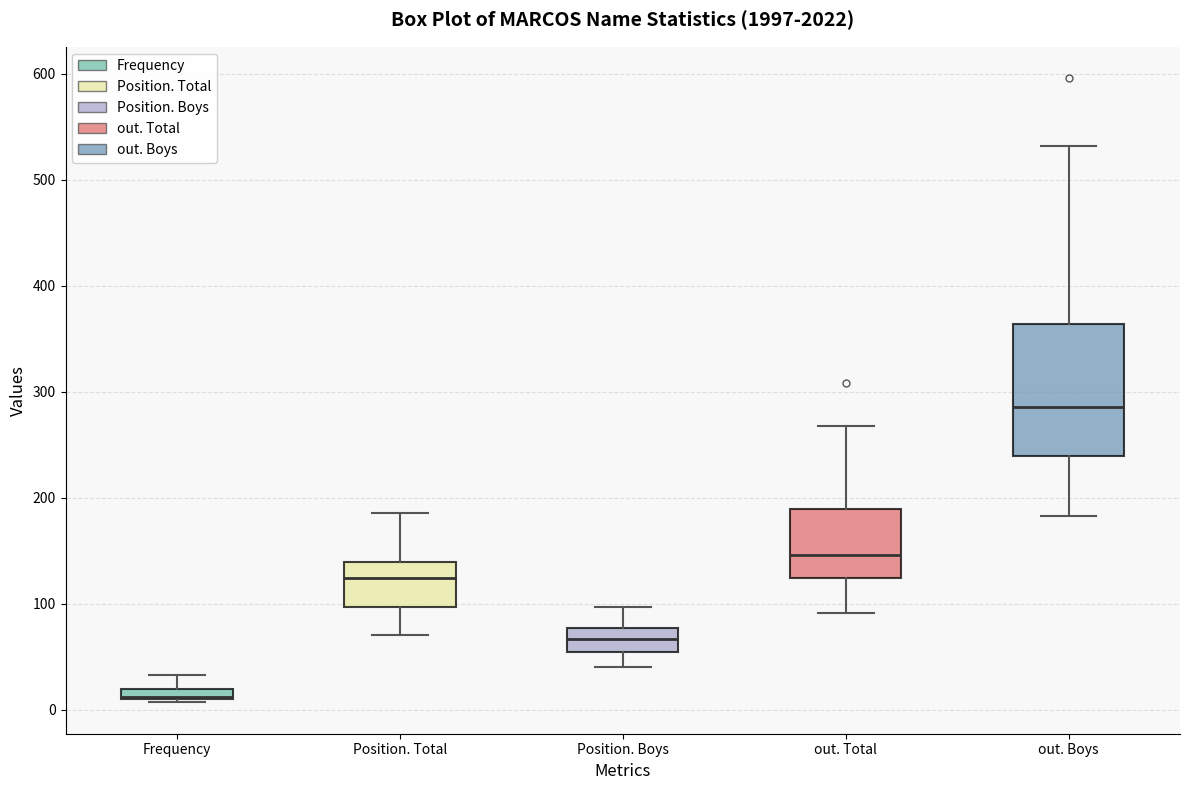

Where is the upper edge of the box for out. Boys on the y-axis? The values are not printed on the chart, so give them approximately, as read against the axis.

360